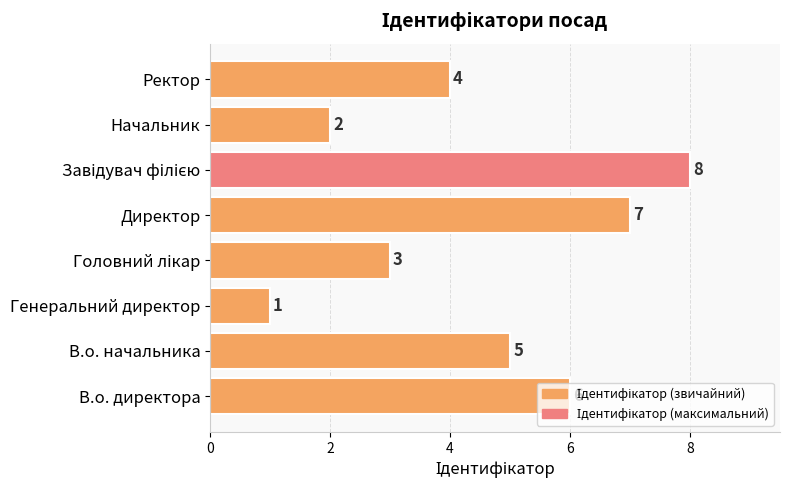

The value at В.о. директора is 6. True or false?

True